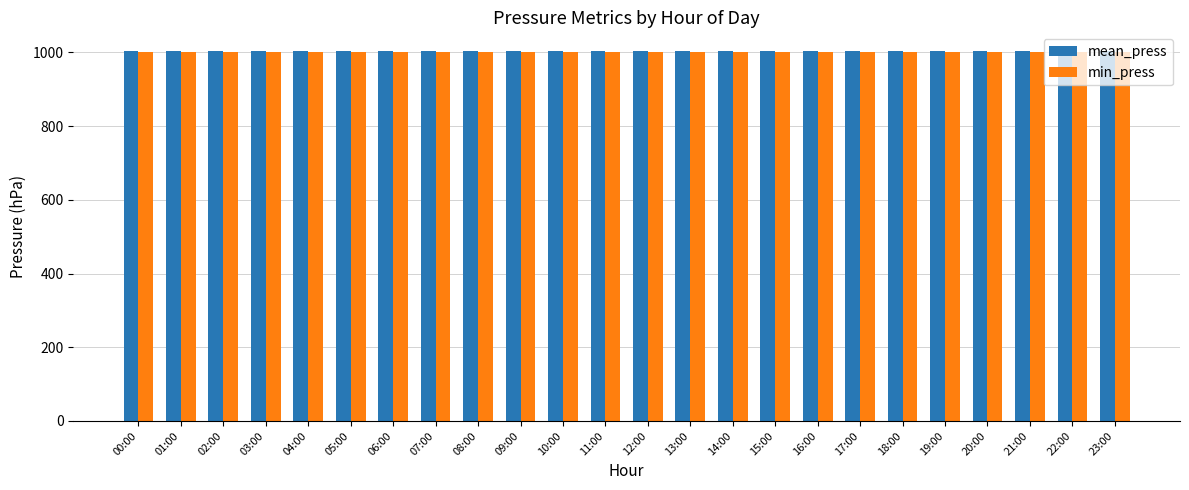

What is the difference between the highest and lowest values at 23:00?

2.6